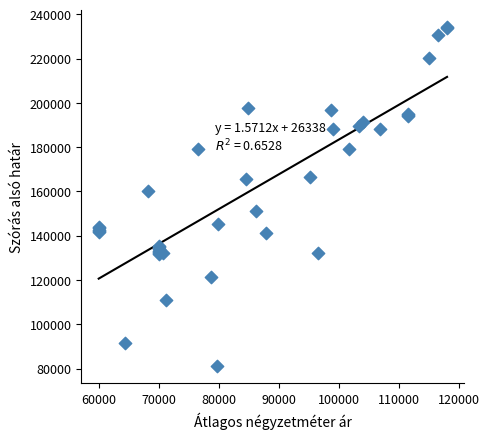

What Y value in the scatter plot is closest to 157725?

160328